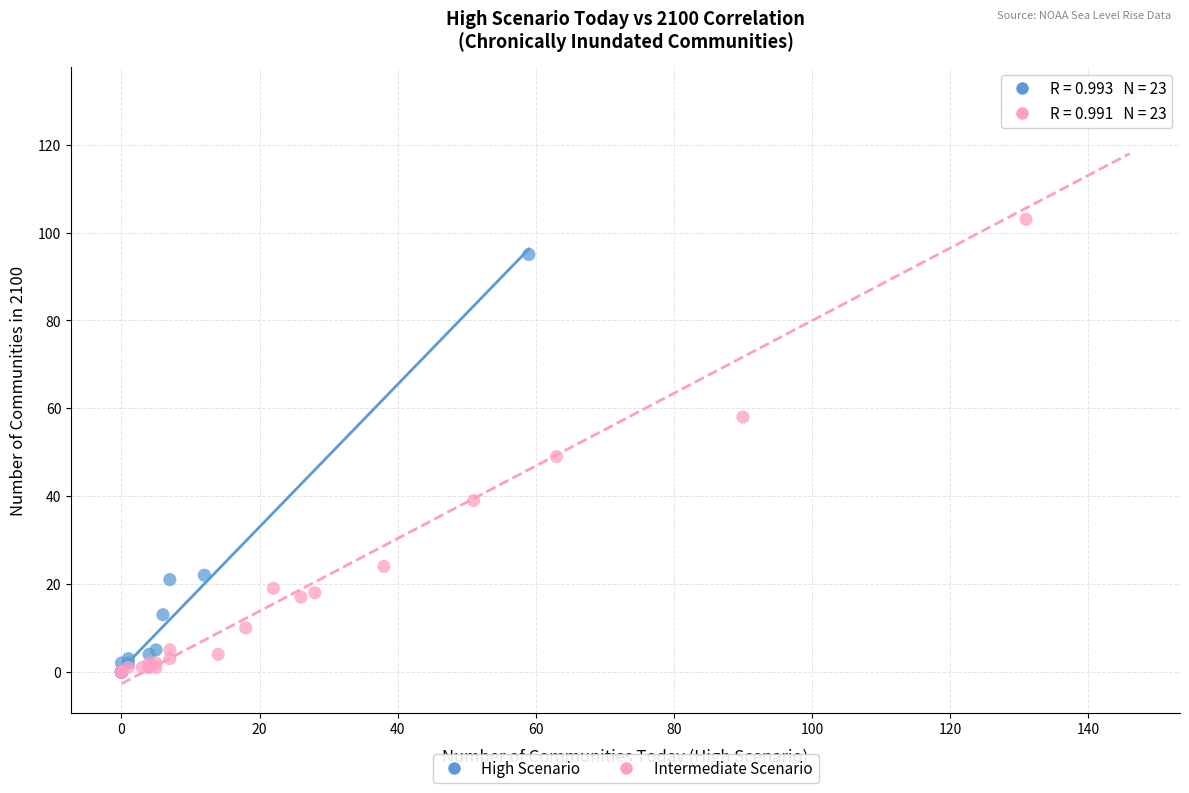

Which series reaches the maximum Y coordinate?

Intermediate Scenario